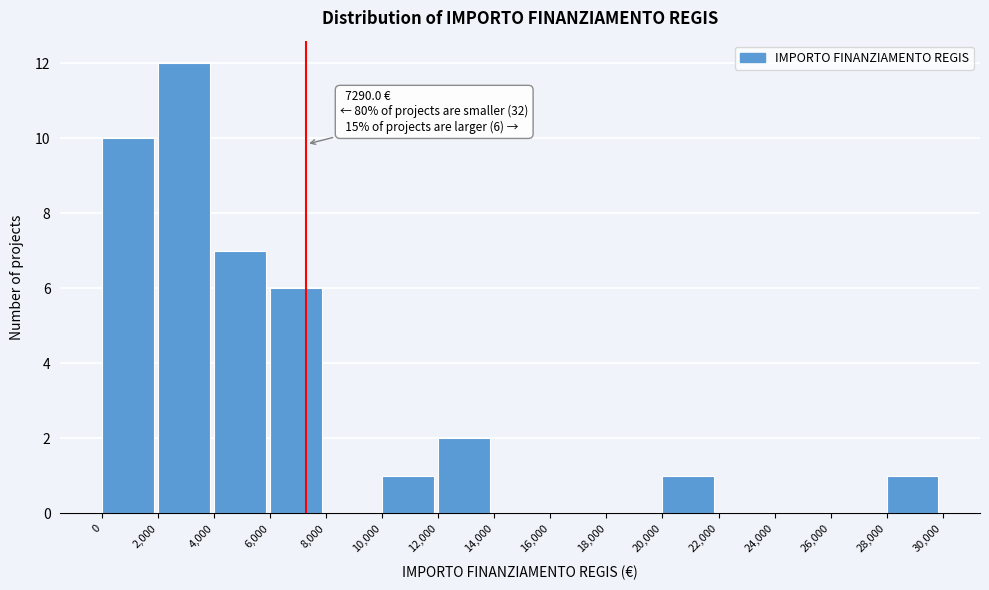

Over which range of the x-axis is the bar tallest?

2,000 to 4,000